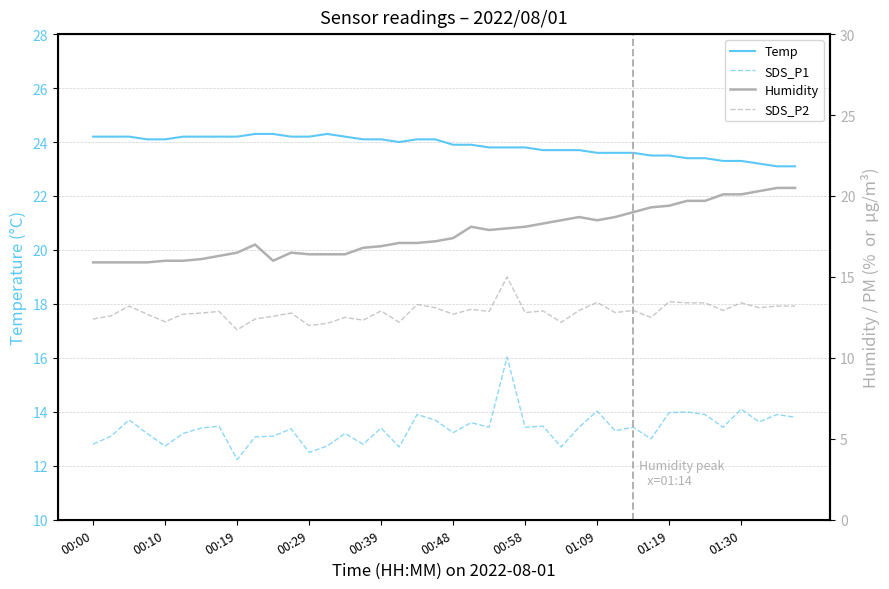

Where is Humidity nearest to the value 18?

23